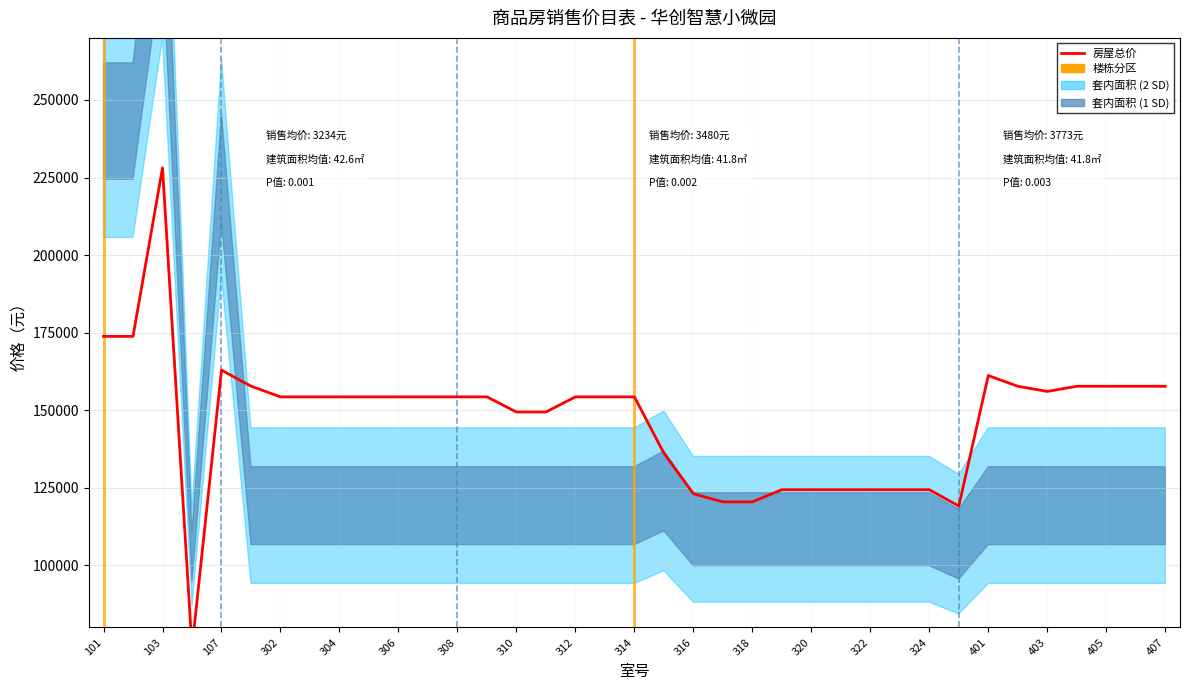

What is the average value?

146971.3